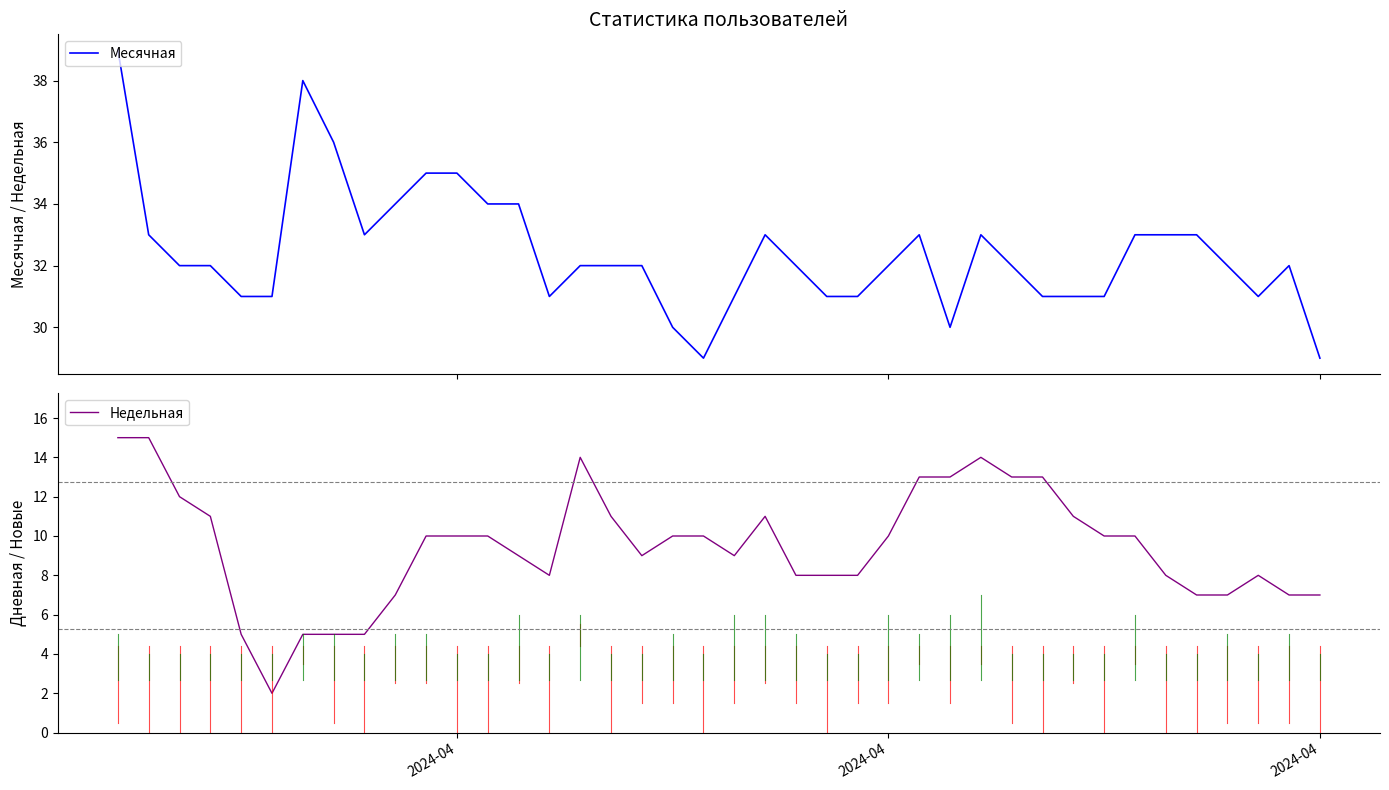

True or false: Недельная and Месячная intersect in this chart.

False